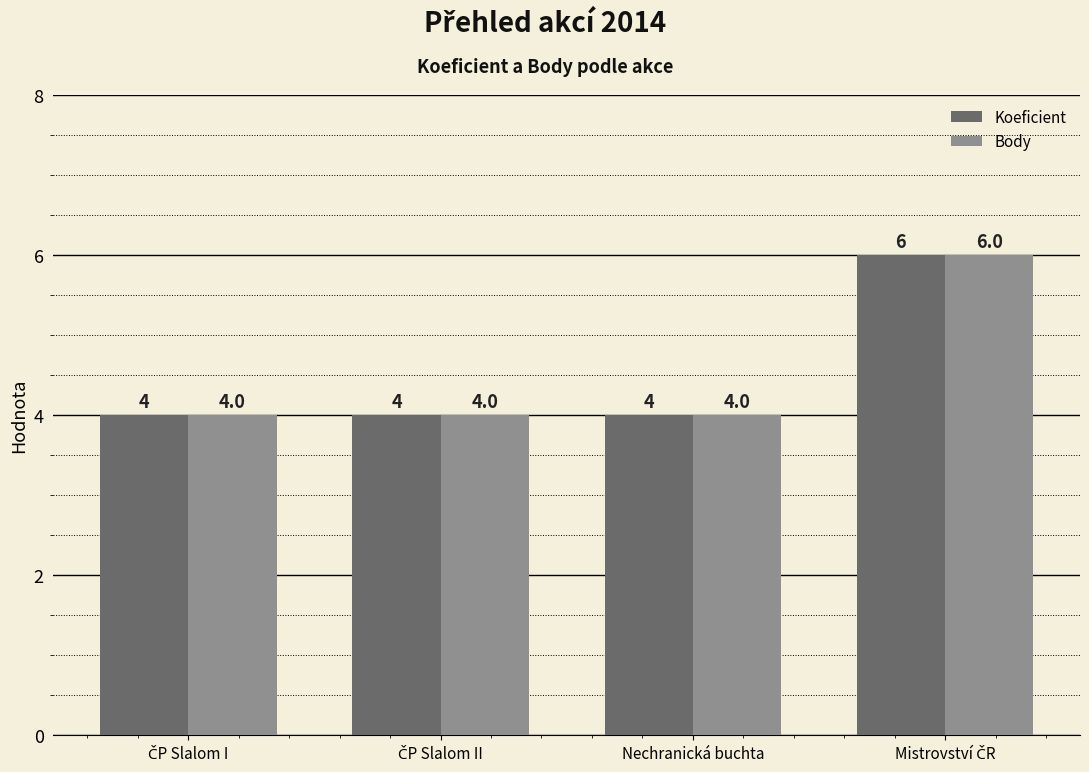

What is the label of the 2nd bar from the right?

Nechranická buchta